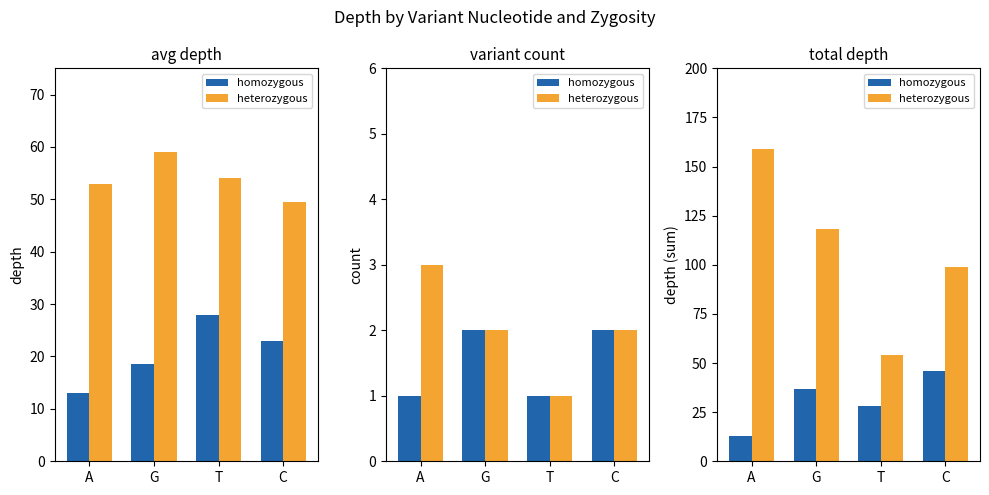

The value of homozygous at A is 13. True or false?

True